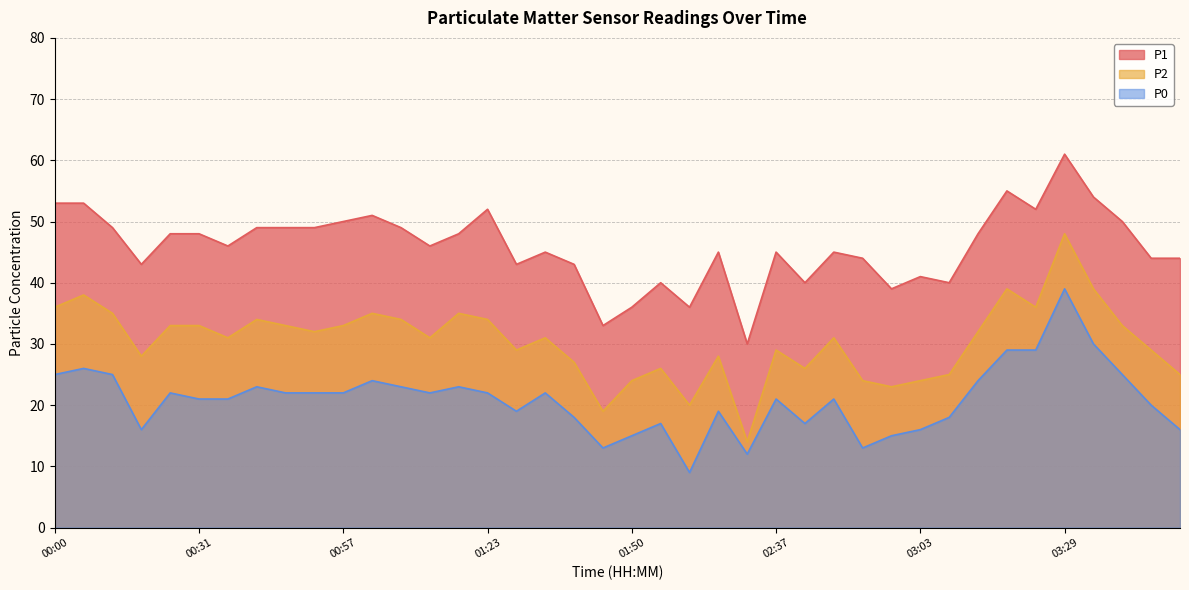

Is it true that P2 equals 25 at 03:08?

True